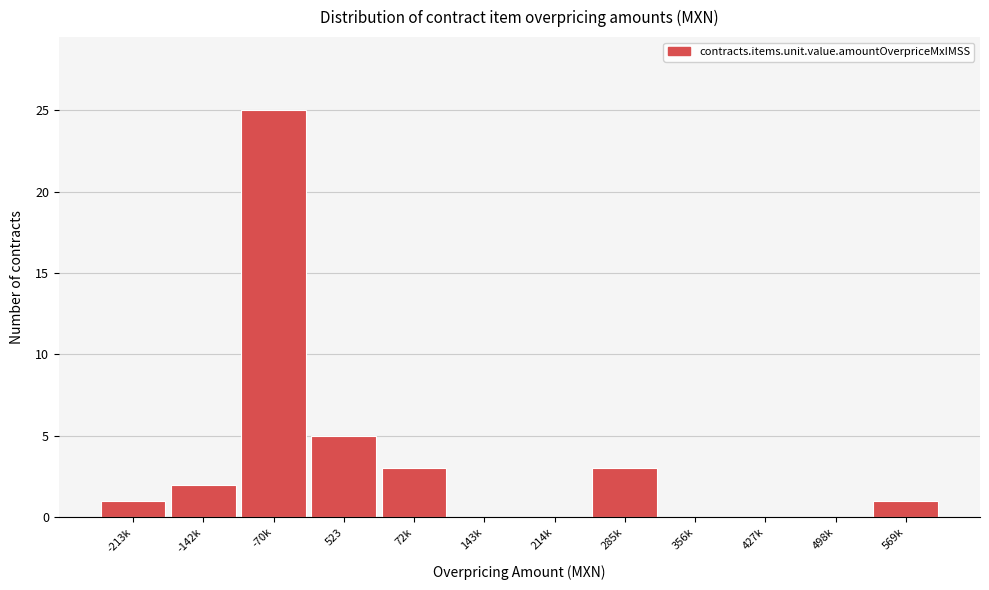

Reading left to right, extract all data points from this chart.

-213k=1	-142k=2	-70k=25	523=5	72k=3	143k=0	214k=0	285k=3	356k=0	427k=0	498k=0	569k=1